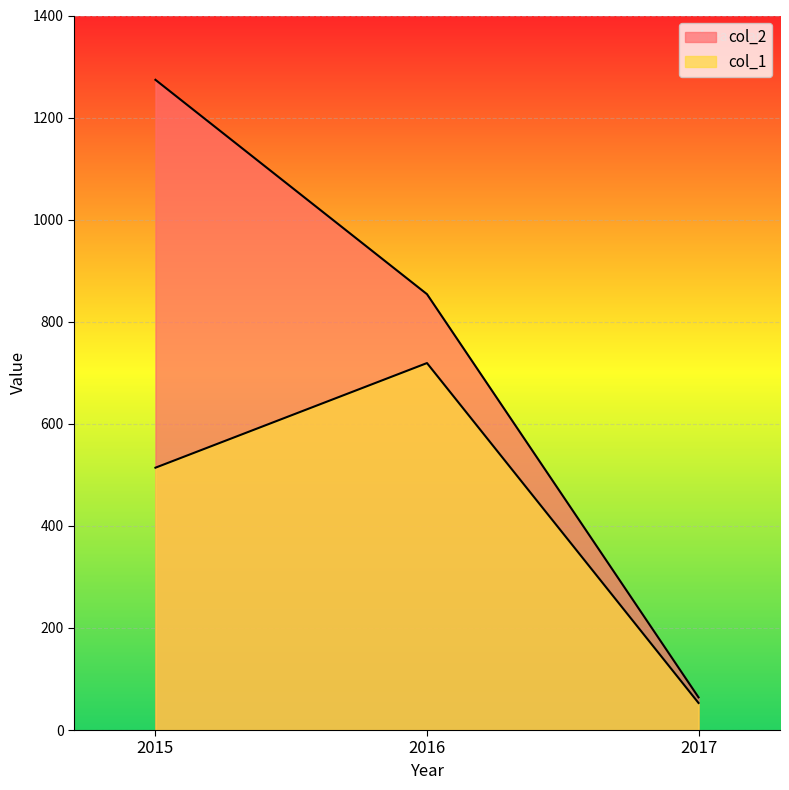

Does the chart display data point markers on the line(s)?

No